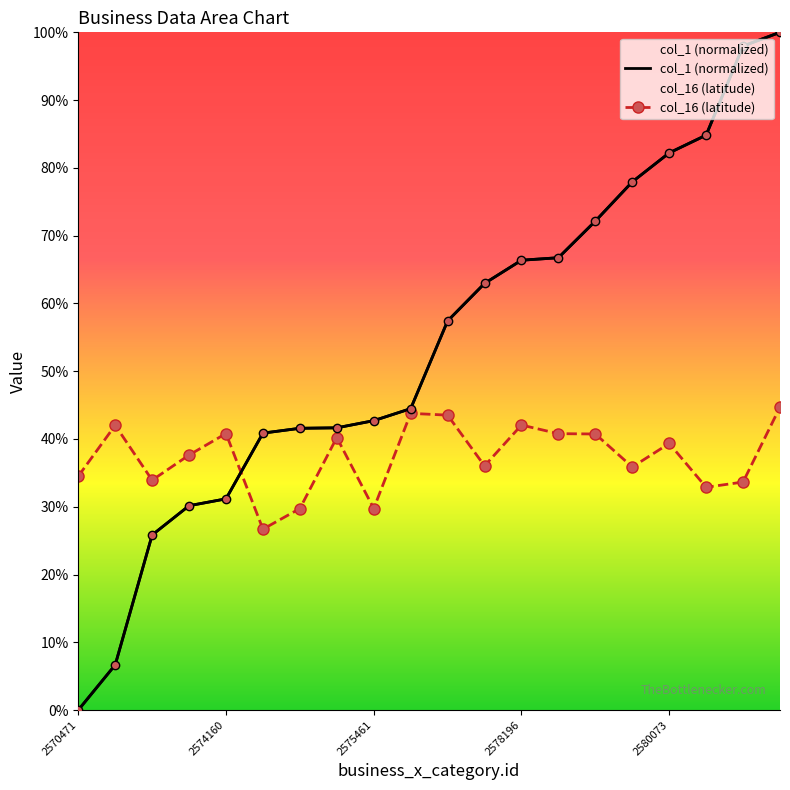

At which label is col_1 closest to 50?

2575662